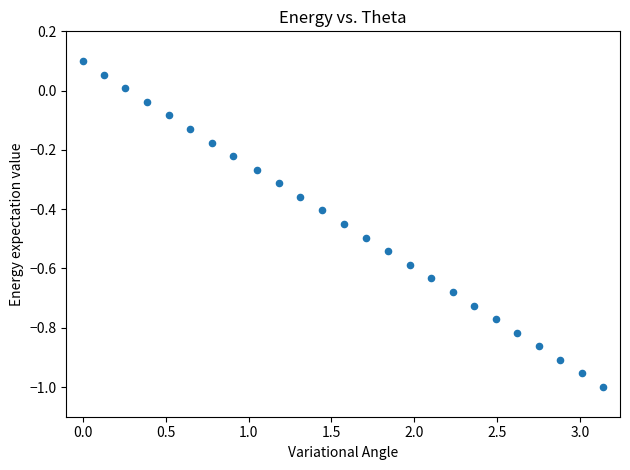

What is the range of Y values (max minus min)?

1.1